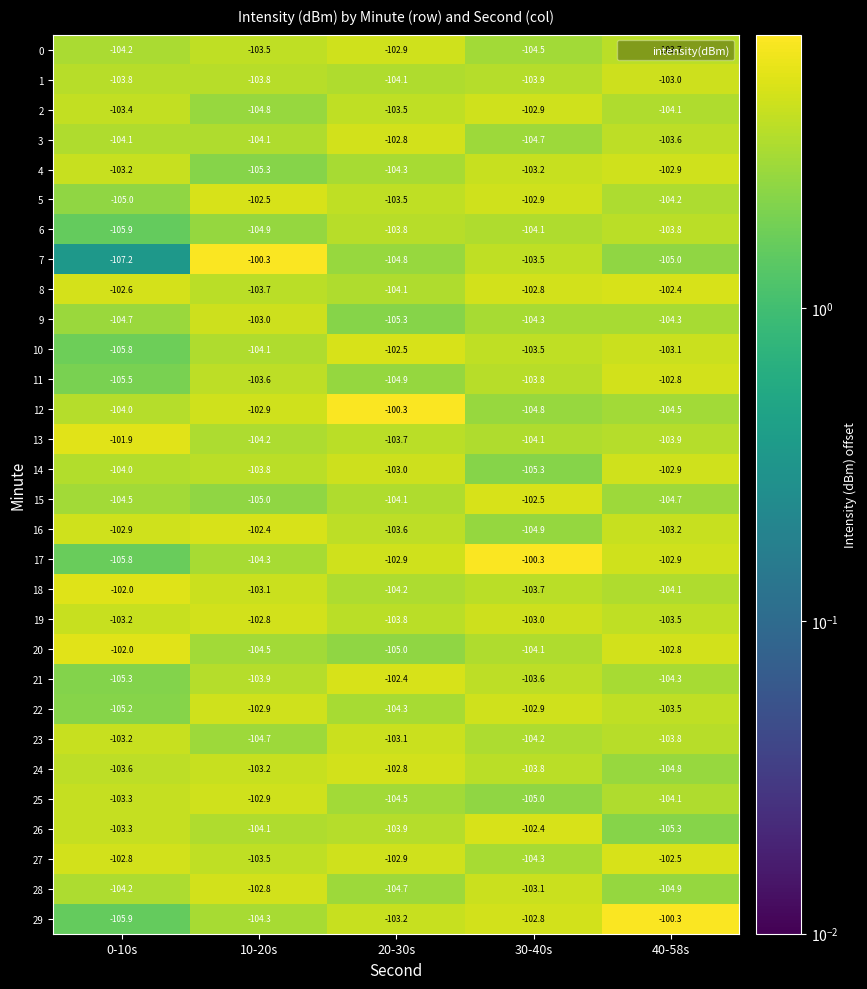

How many data points does each series have?

5